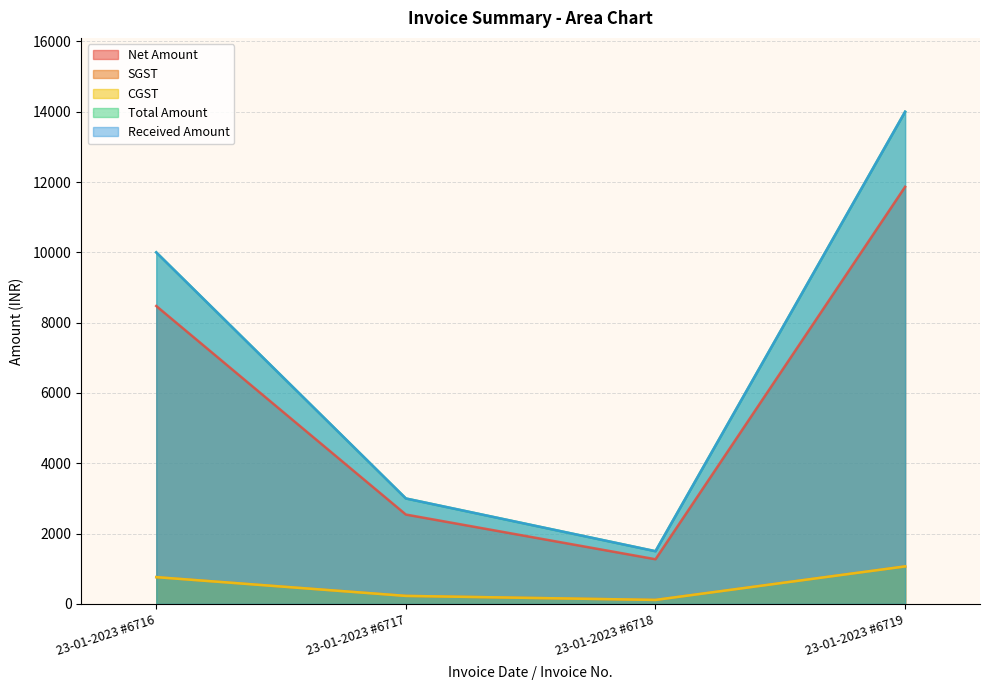

Reading right to left, extract all data points from this chart.

Net Amount: 23-01-2023 #6719=11864.4	23-01-2023 #6718=1271.2	23-01-2023 #6717=2542.4	23-01-2023 #6716=8474.6
SGST: 23-01-2023 #6719=1067.8	23-01-2023 #6718=114.4	23-01-2023 #6717=228.8	23-01-2023 #6716=762.7
CGST: 23-01-2023 #6719=1067.8	23-01-2023 #6718=114.4	23-01-2023 #6717=228.8	23-01-2023 #6716=762.7
Total Amount: 23-01-2023 #6719=14000.0	23-01-2023 #6718=1500.0	23-01-2023 #6717=3000.0	23-01-2023 #6716=10000.0
Received Amount: 23-01-2023 #6719=14000.0	23-01-2023 #6718=1500.0	23-01-2023 #6717=3000.0	23-01-2023 #6716=10000.0